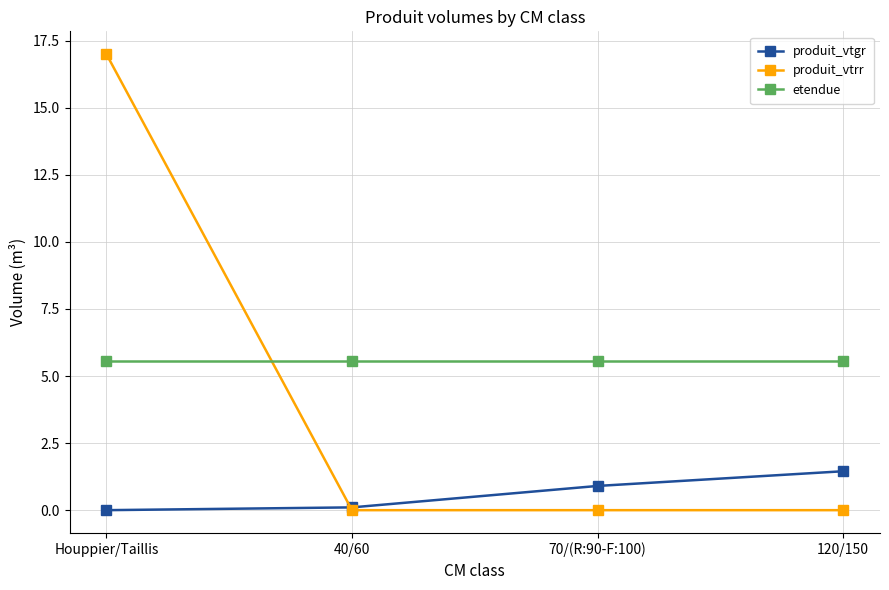

What is the value of the etendue point at the 2nd from the left?

5.6